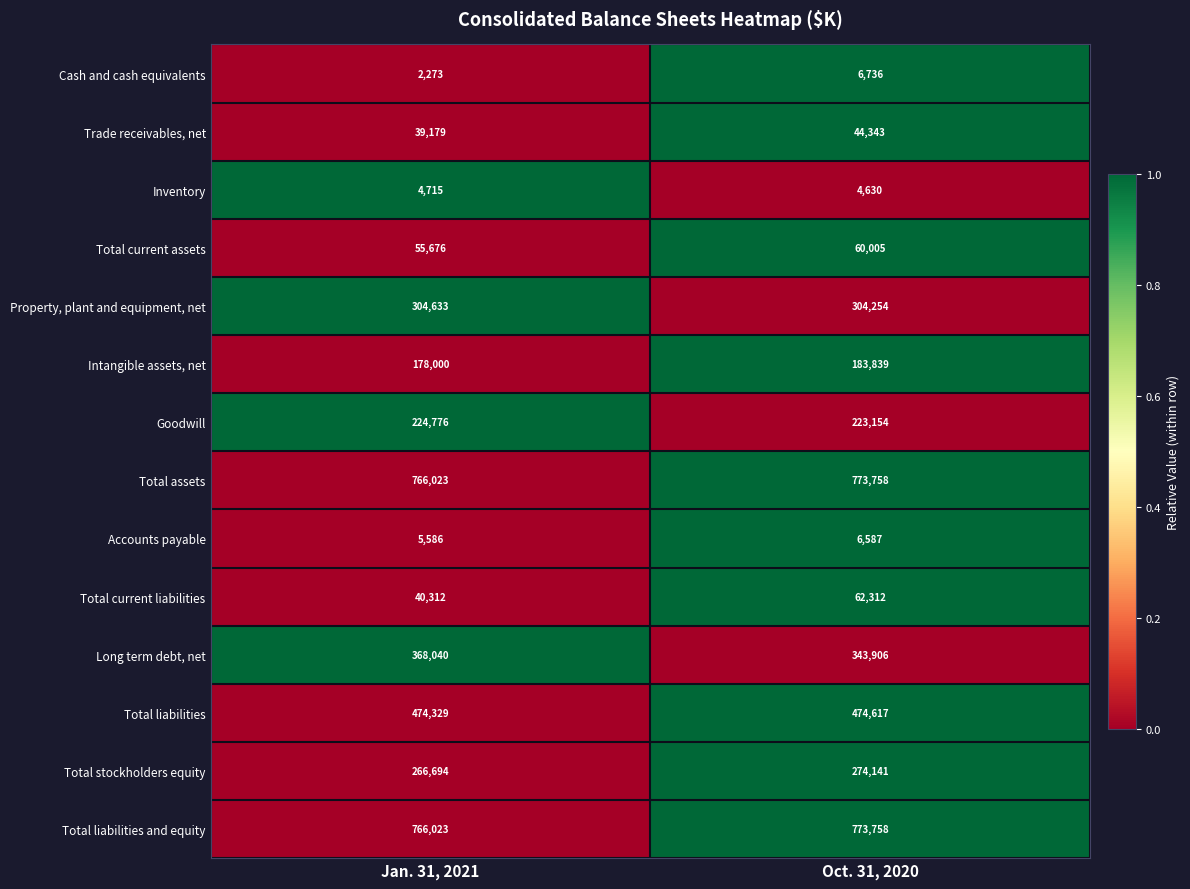

Between Jan. 31, 2021 and Oct. 31, 2020, which series saw the biggest shift?

Long term debt, net